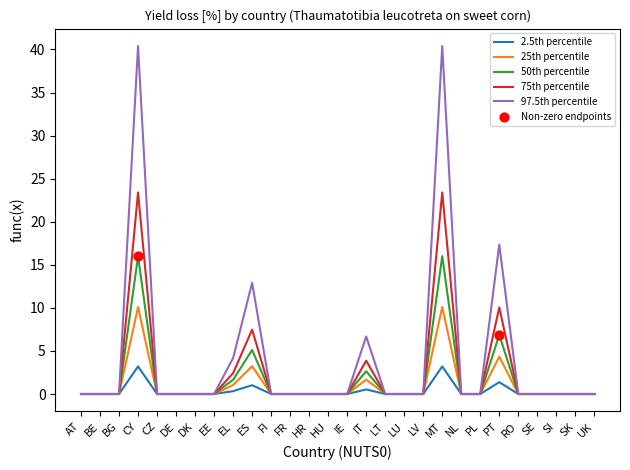

Between BG and MT, which series saw the biggest shift?

97.5th percentile